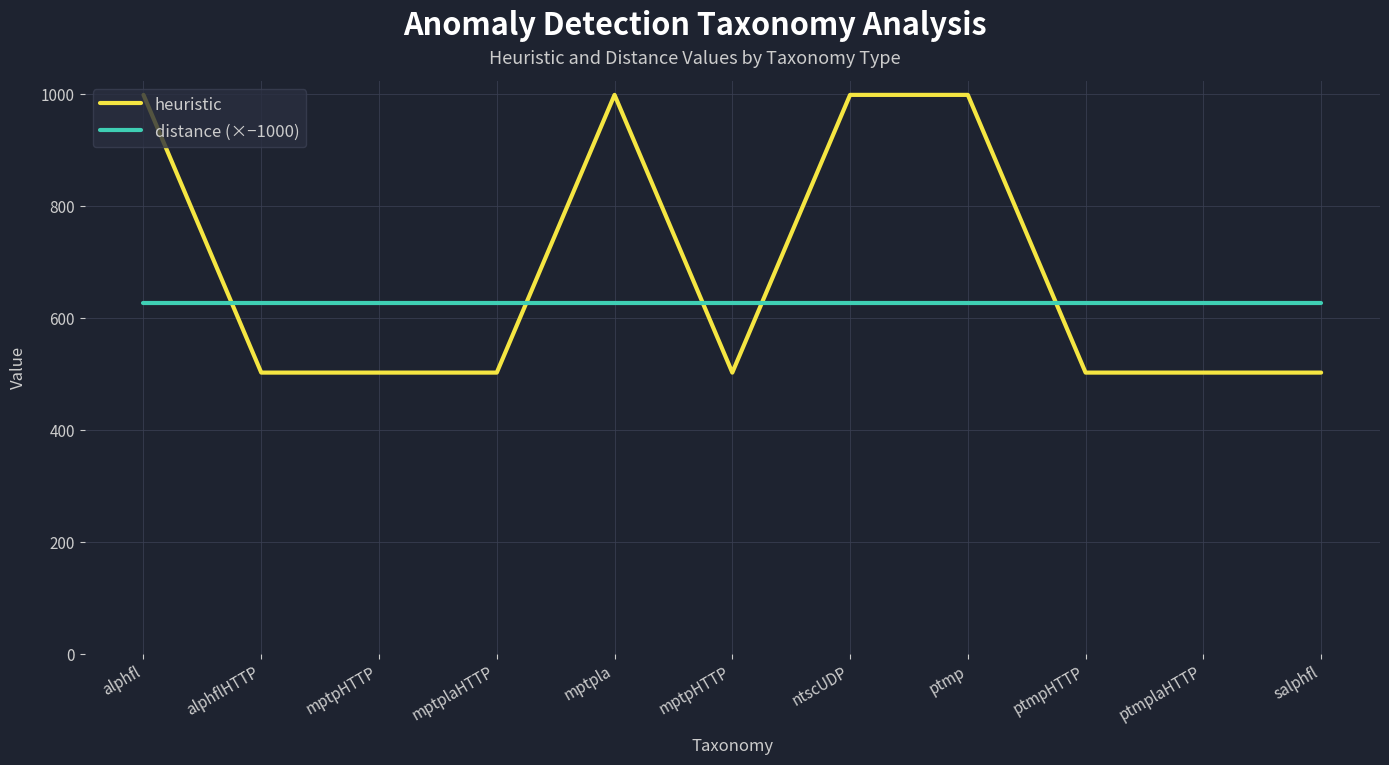

What is the highest value of the heuristic series?

999.0